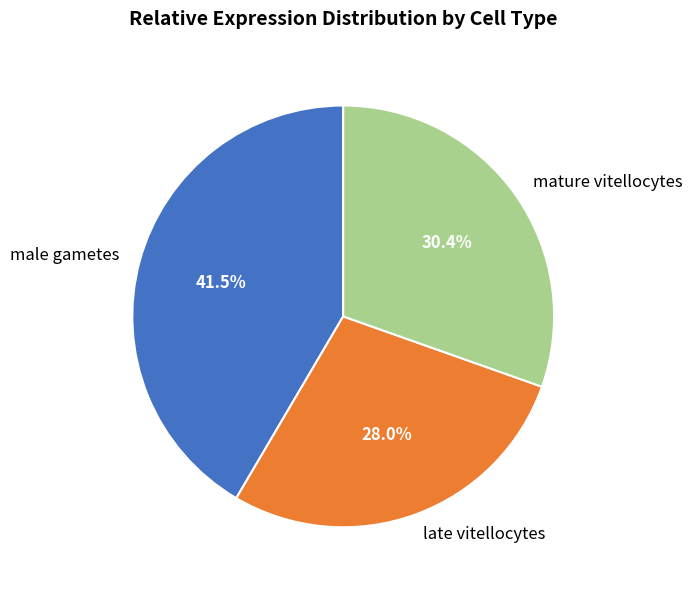

Is the sum of male gametes and late vitellocytes greater than half?

Yes